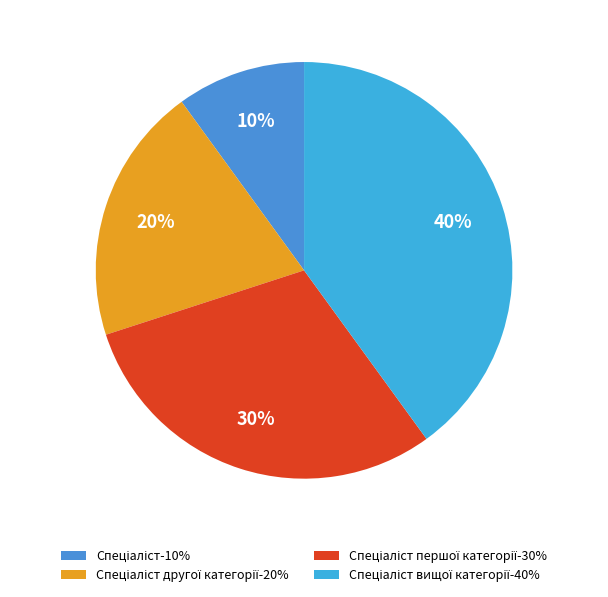

How many slices are in this pie chart?

4